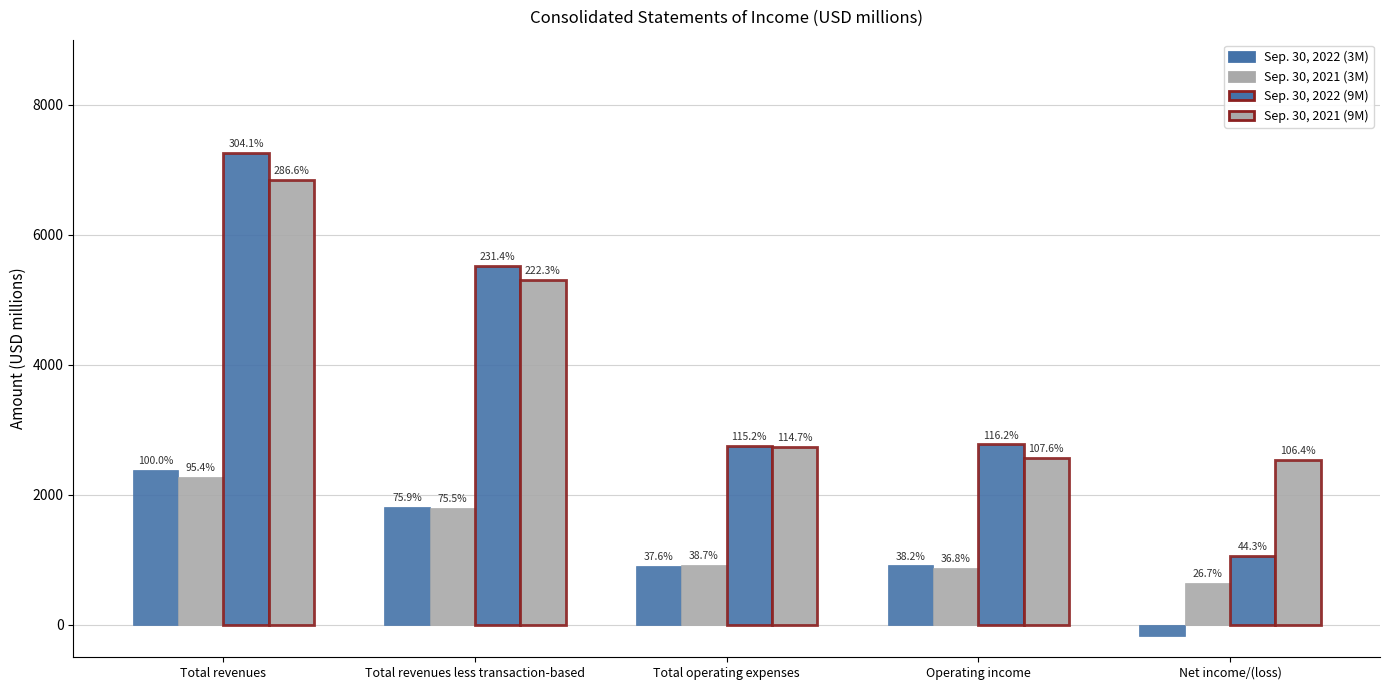

What is the sum of the Sep. 30, 2021 (3M) values at Total revenues less transaction-based and Operating income?

2680